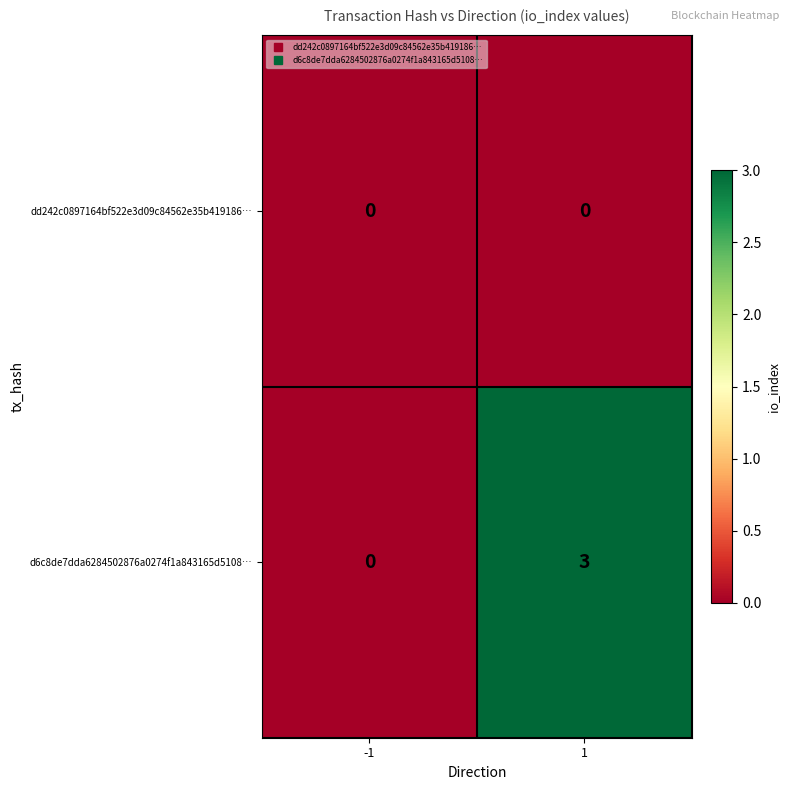

Rank the series by their maximum value, from highest to lowest.

d6c8de7dda6284502876a0274f1a843165d5108…, dd242c0897164bf522e3d09c84562e35b419186…